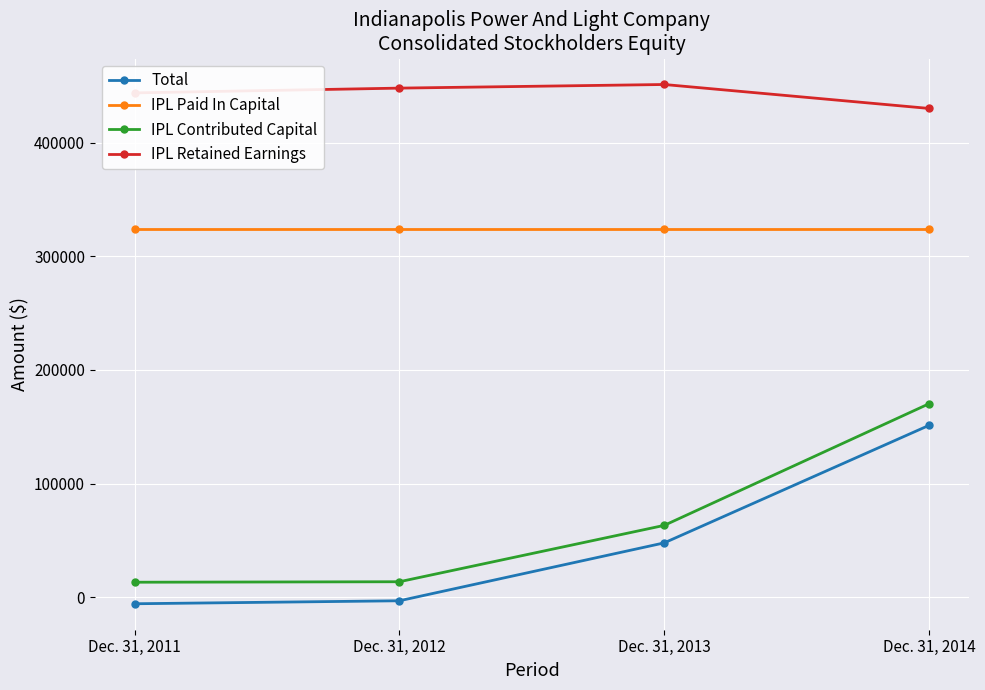

The value of IPL Paid In Capital at Dec. 31, 2012 is 324537. True or false?

True